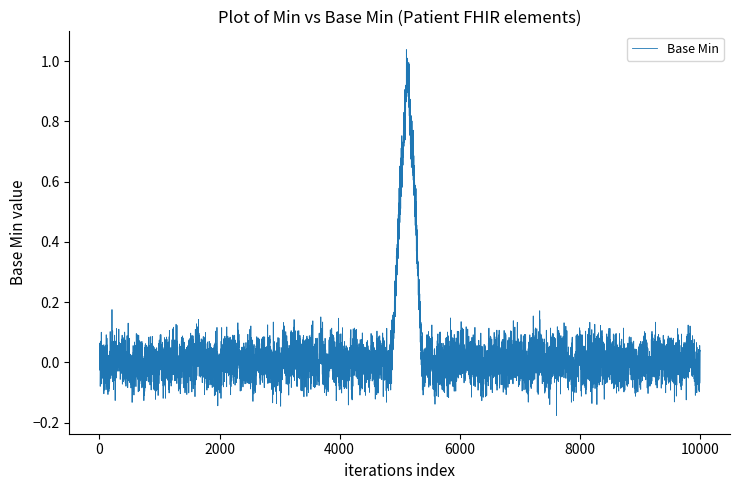

How many series are shown in this chart?

1